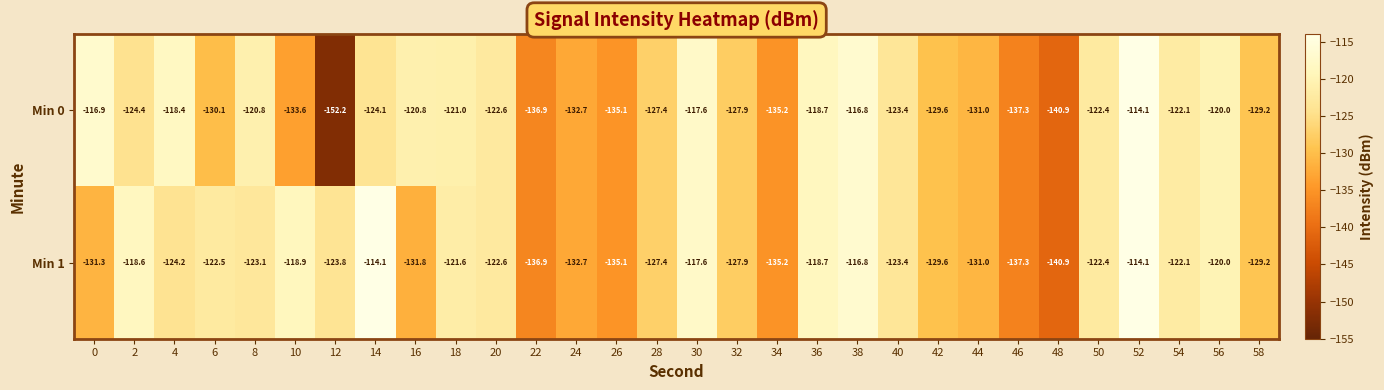

Which label corresponds to the smallest value in the chart?

12